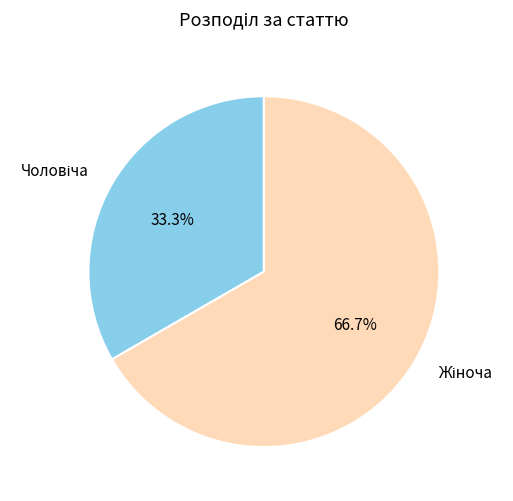

Is there a majority slice in this chart?

Yes